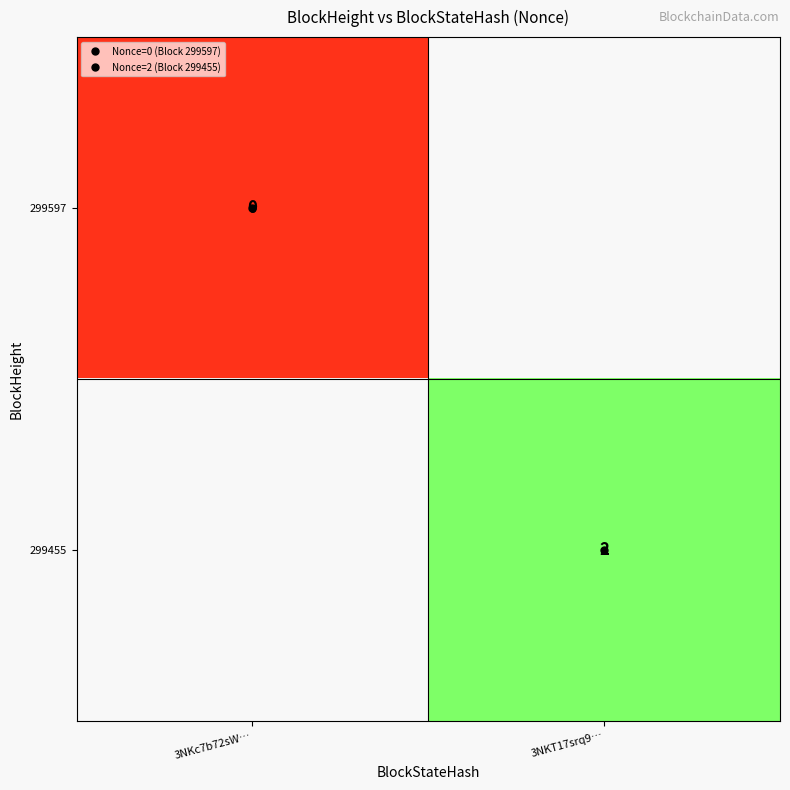

At which label does 299597 reach its minimum?

3NKc7b72sW…